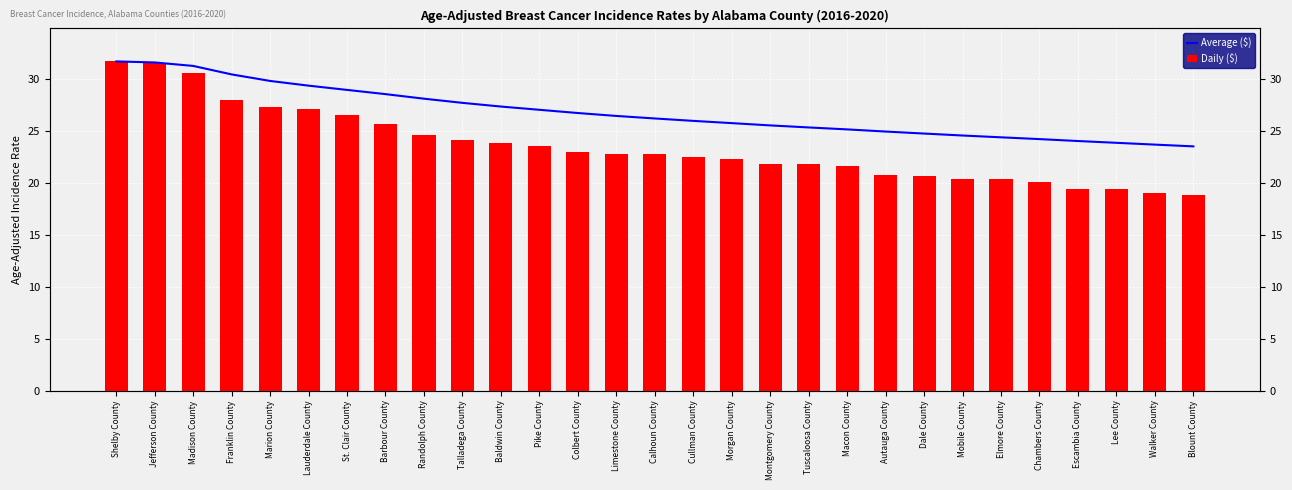

Between Calhoun County and Baldwin County, which is larger?

Baldwin County